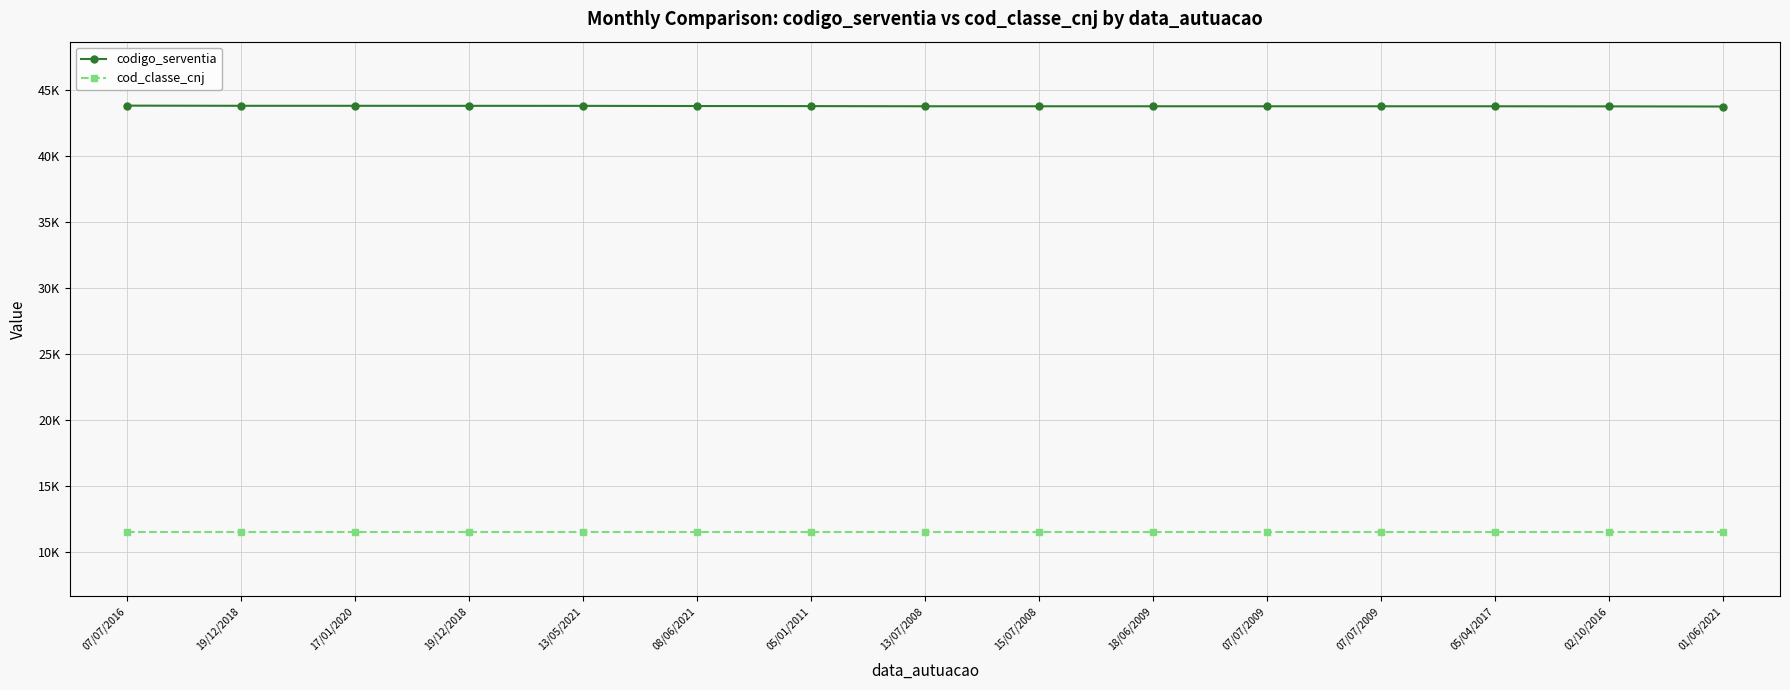

What are all the series names shown in the legend?

codigo_serventia, cod_classe_cnj